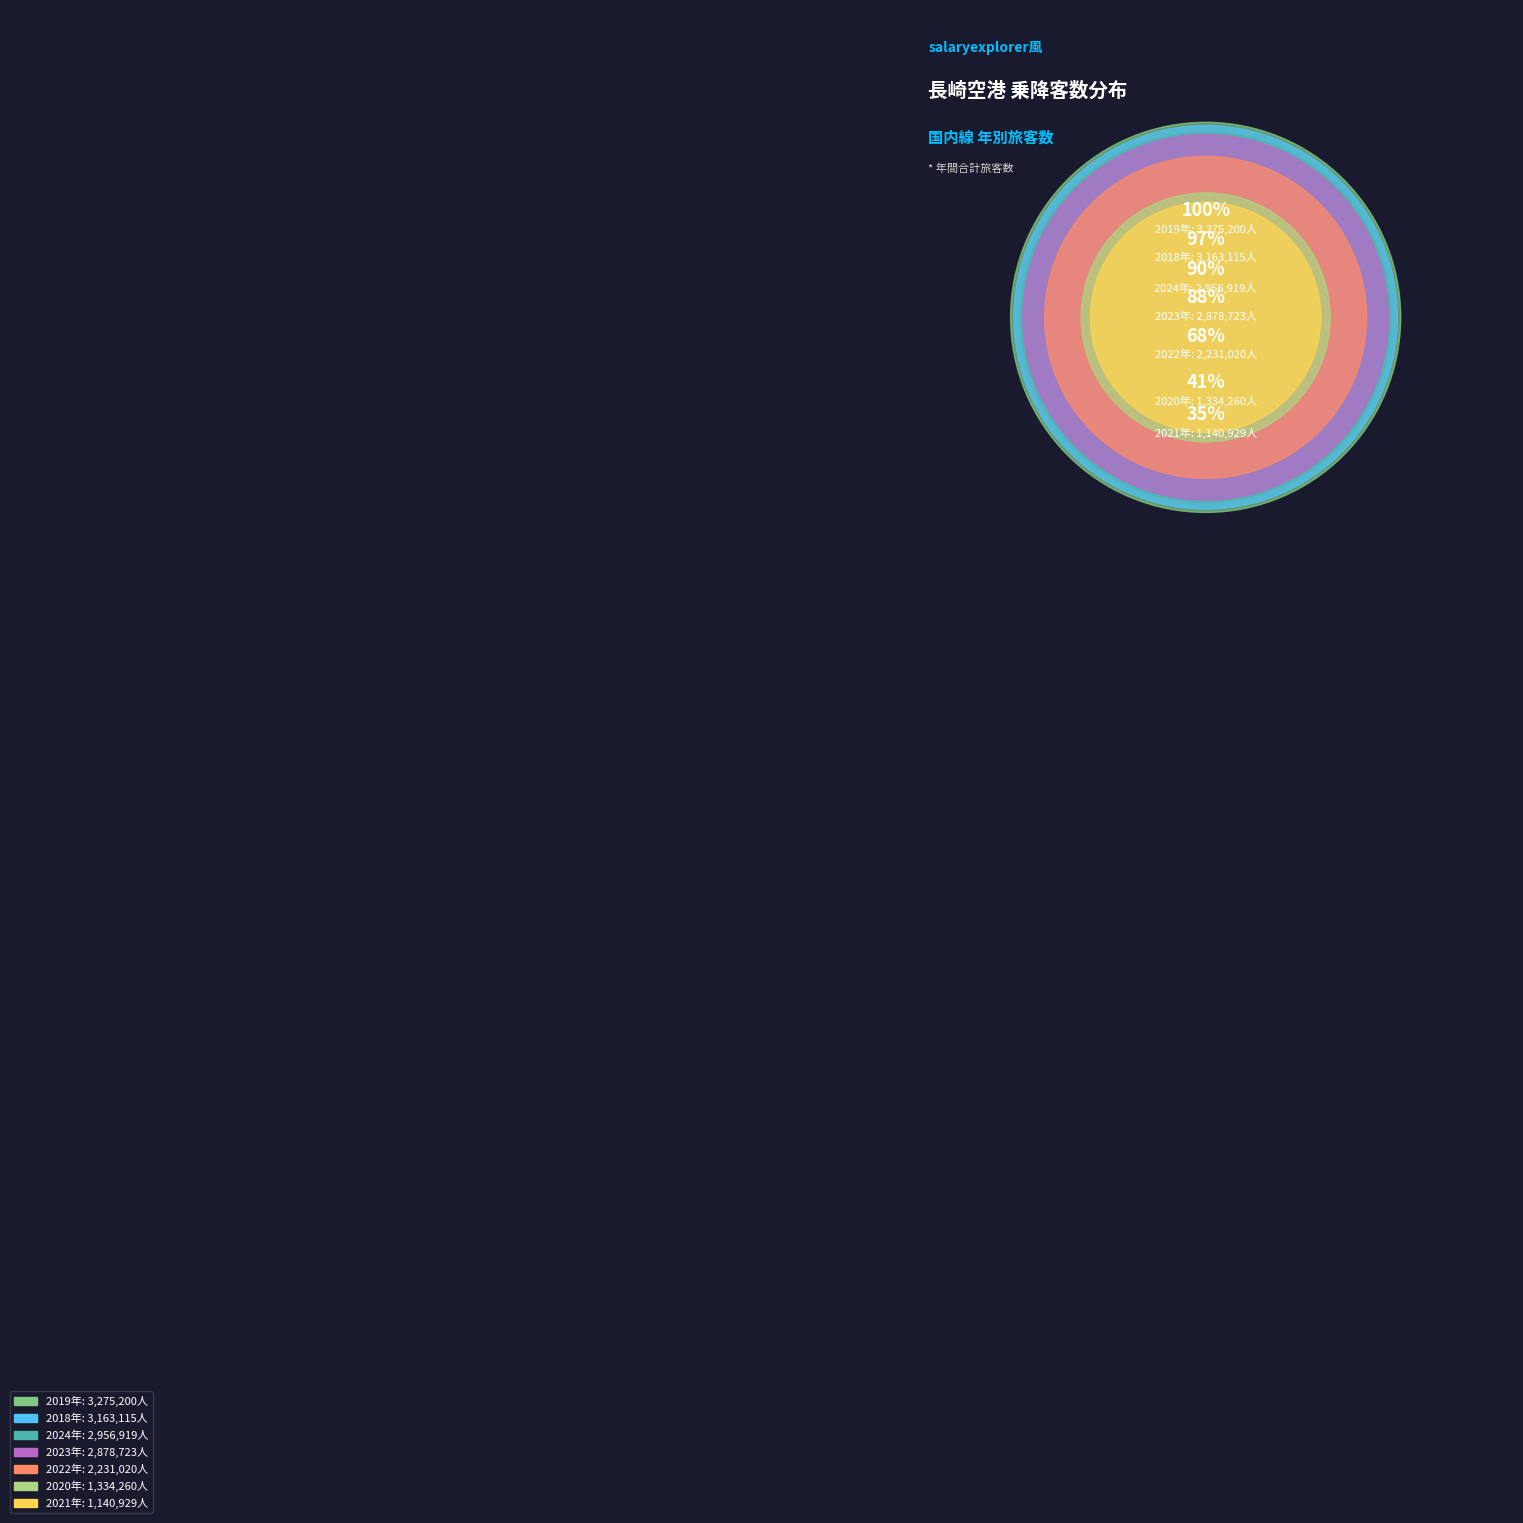

What is the ratio of the value at 2019年 to the value at 2018年?

1.0